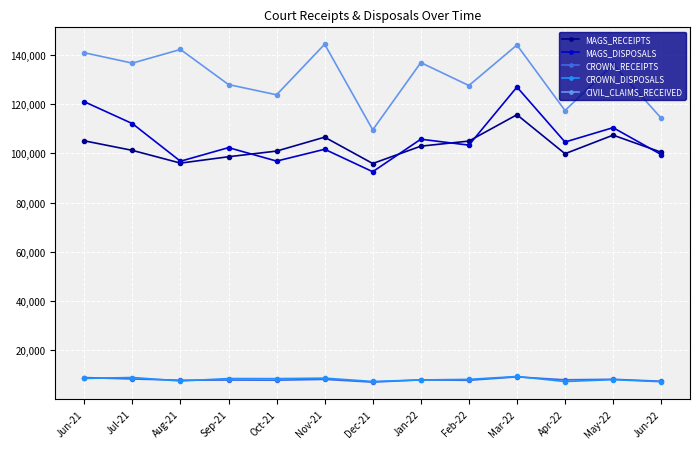

The value of MAGS_DISPOSALS at Sep-21 is 51364. True or false?

False